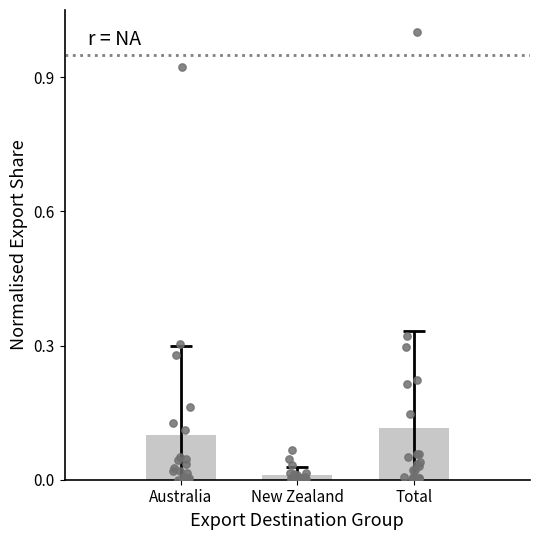

What are all the series names shown in the legend?

Australia, New Zealand, Total